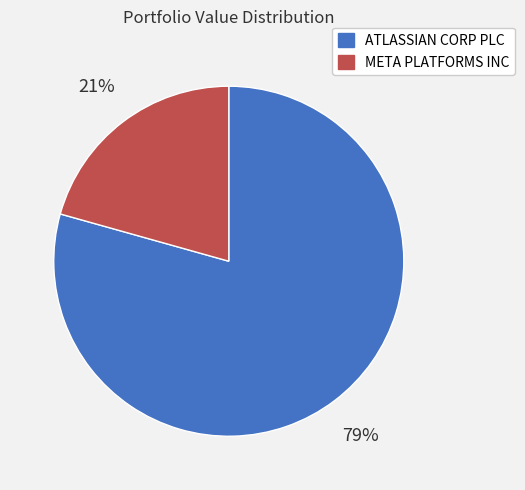

Which slice is the largest?

ATLASSIAN CORP PLC